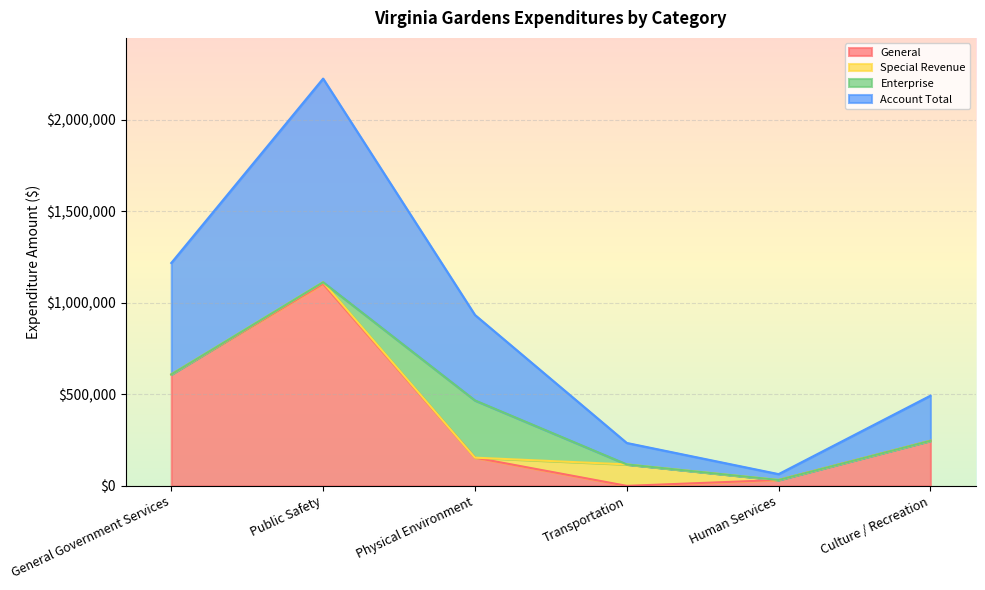

At which category does Account Total reach its first local valley?

Human Services